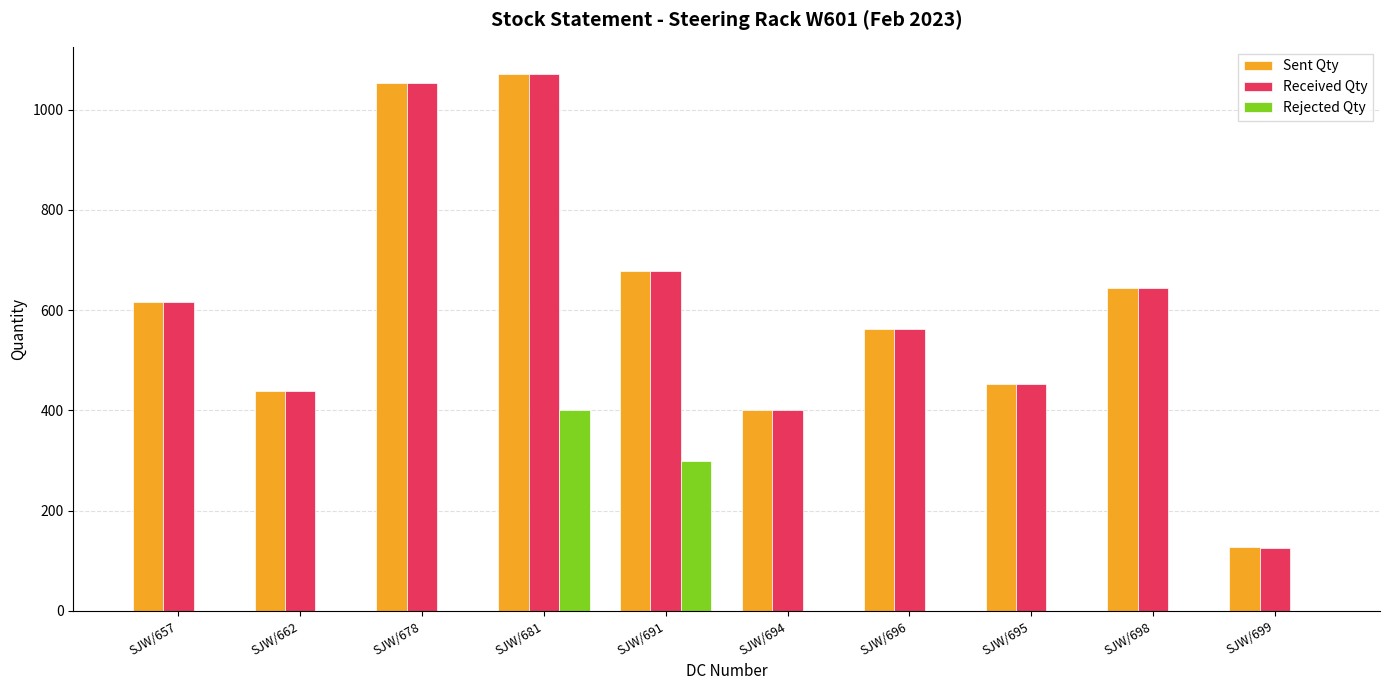

True or false: Received Qty has a value of 216 at SJW/696.

False